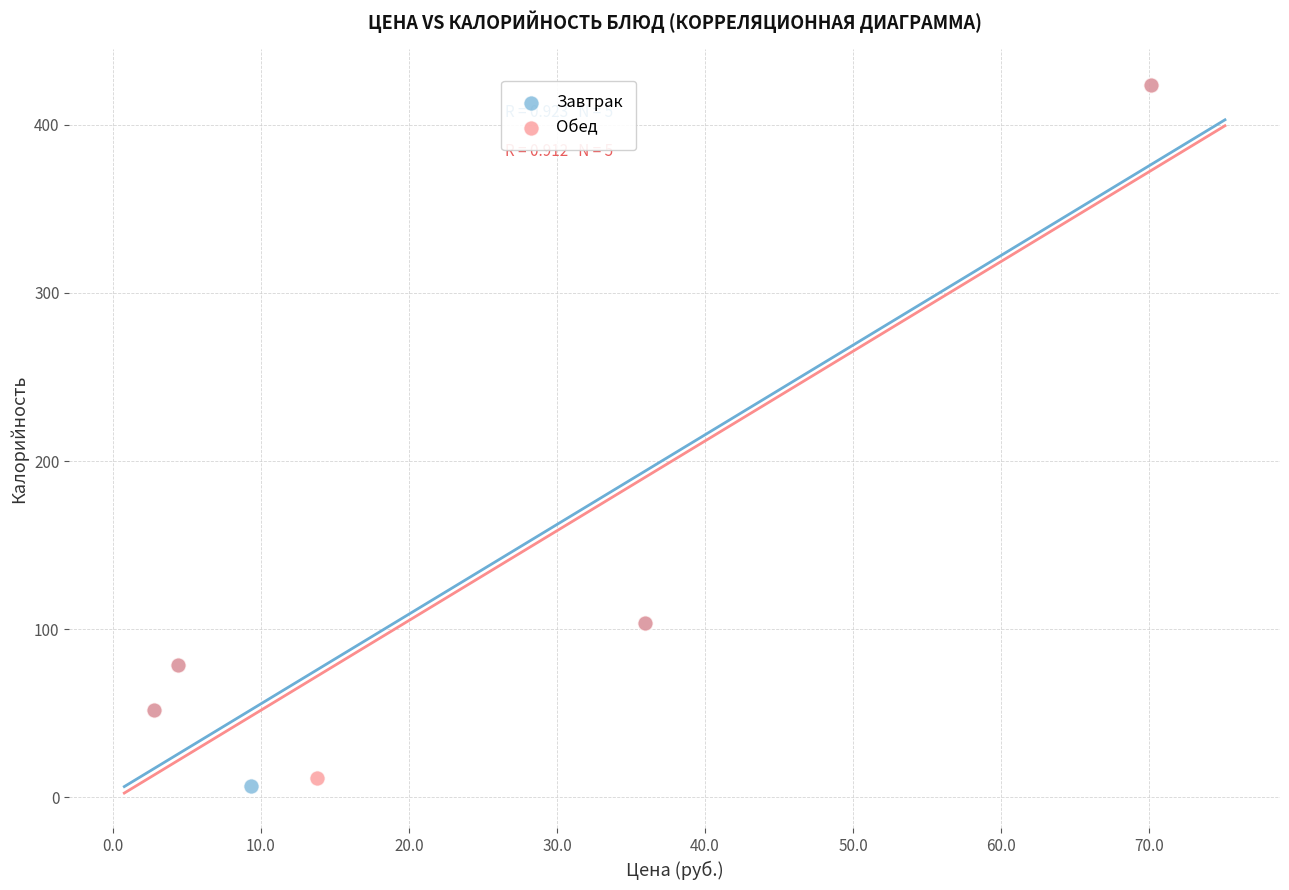

What are all the series names shown in the legend?

Завтрак, Обед